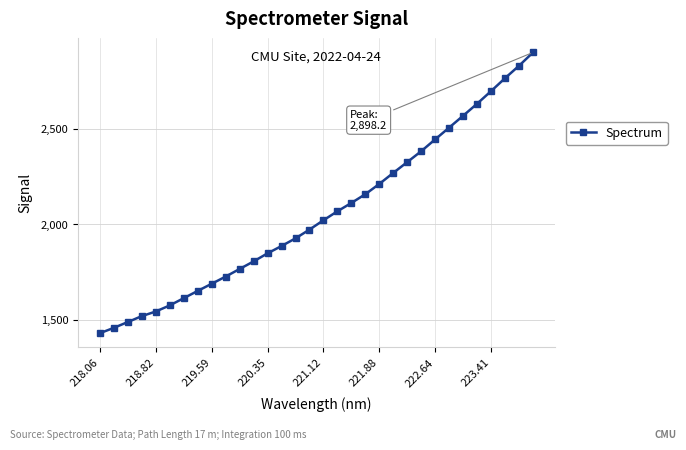

What is the difference between the second highest and minimum values?

1399.2